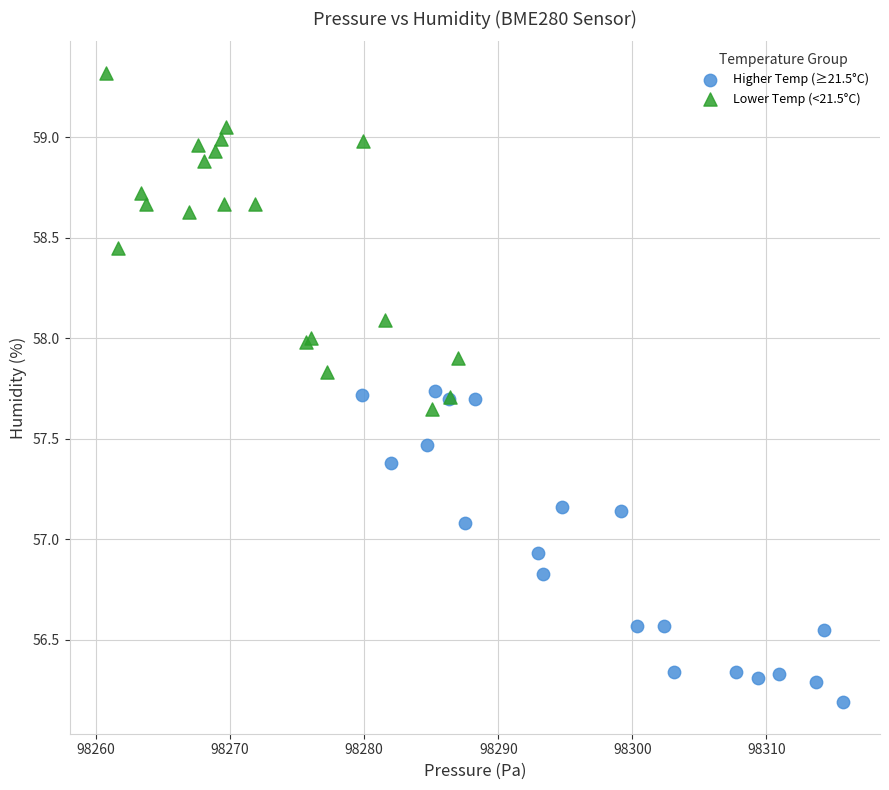

Which series reaches the maximum Y coordinate?

Lower Temp (<21.5°C)